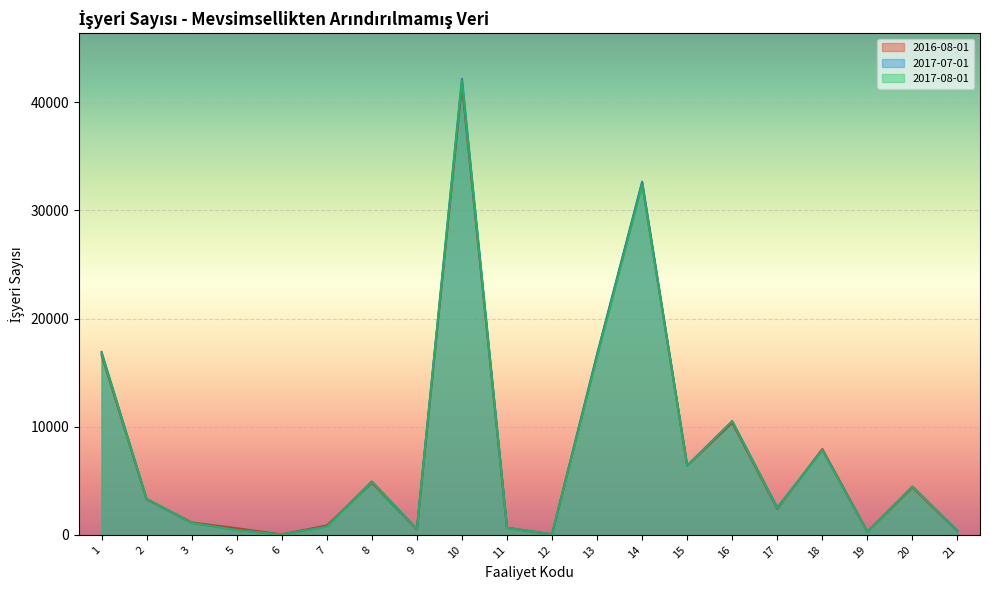

What is the value of the 2016-08-01 point at the 12th from the left?

16655